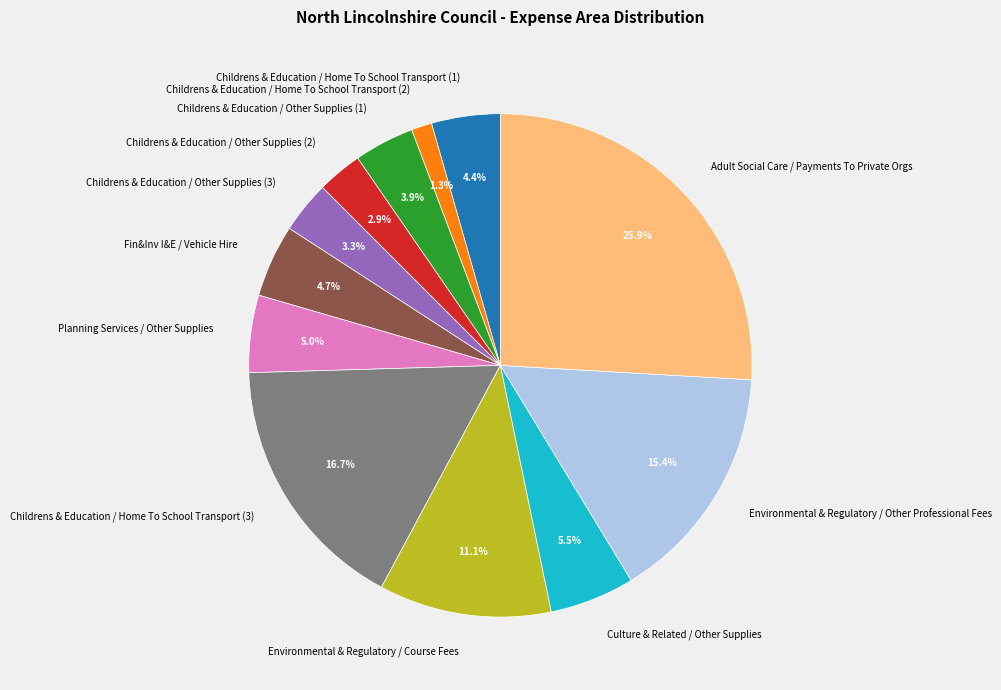

True or false: Environmental & Regulatory / Course Fees accounts for 25% of the total.

False